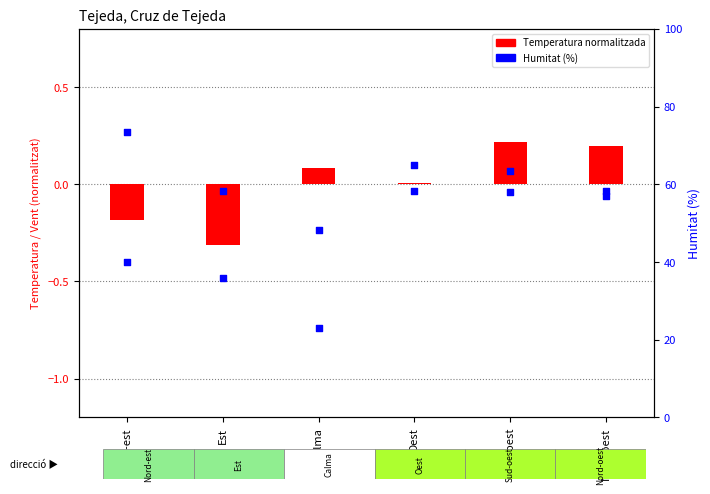

Which series reaches the maximum Y coordinate?

Humitat (%)